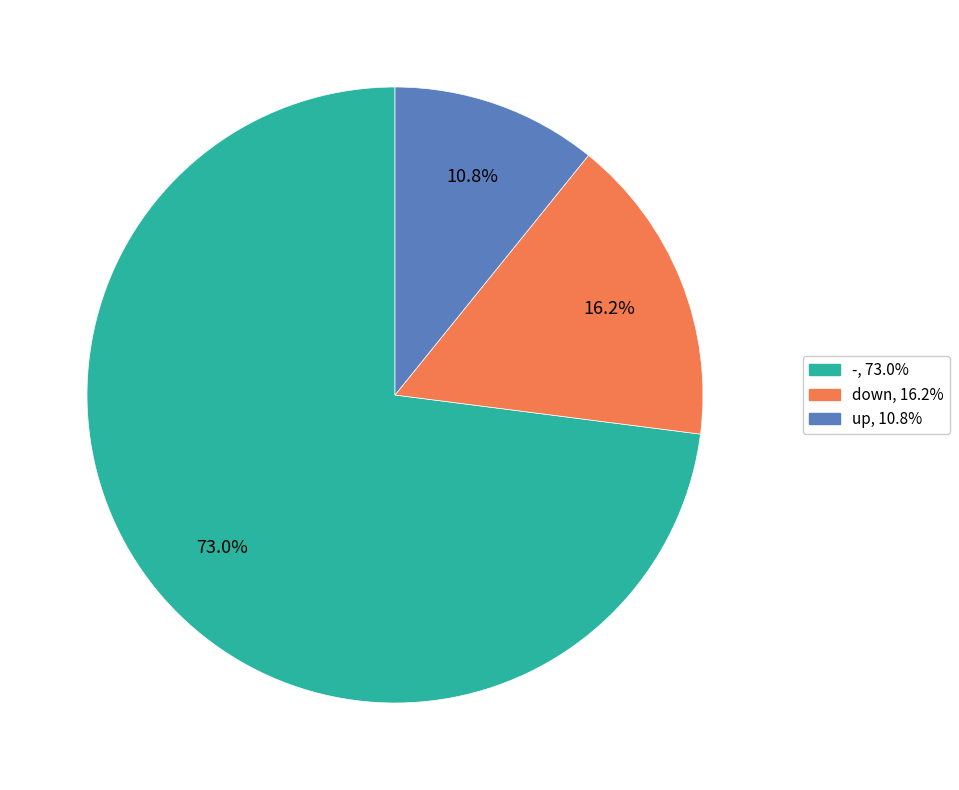

Is there a majority slice in this chart?

Yes